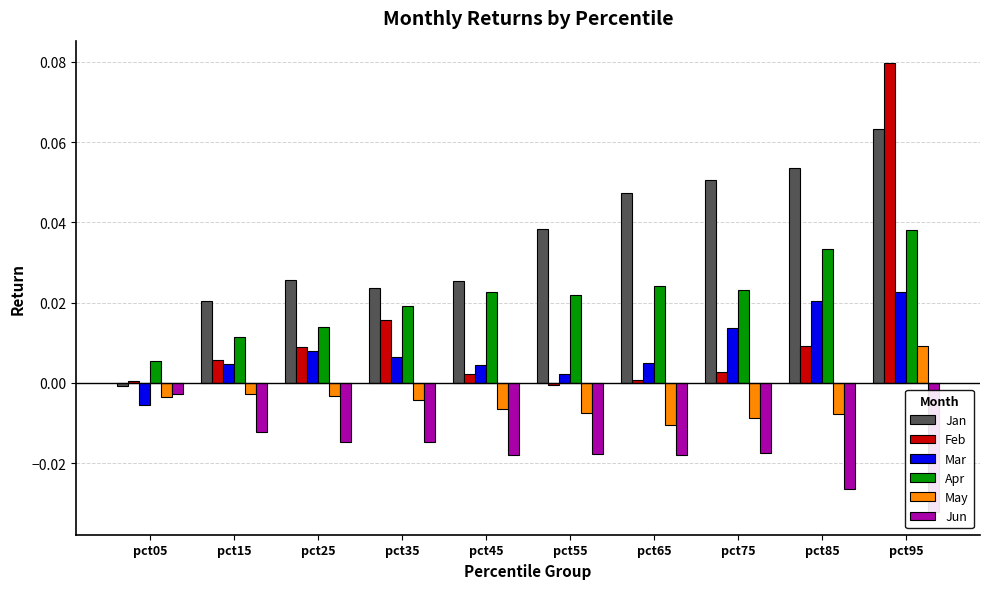

Is it true that Feb equals 0.0 at pct05?

True